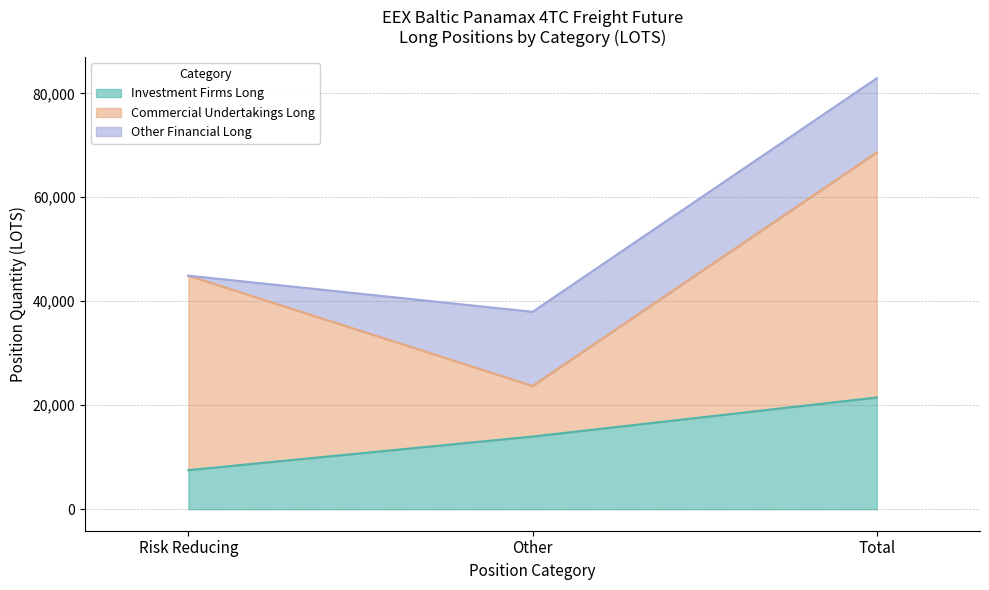

The Investment Firms Long series shows 21485.0 at Total. True or false?

True